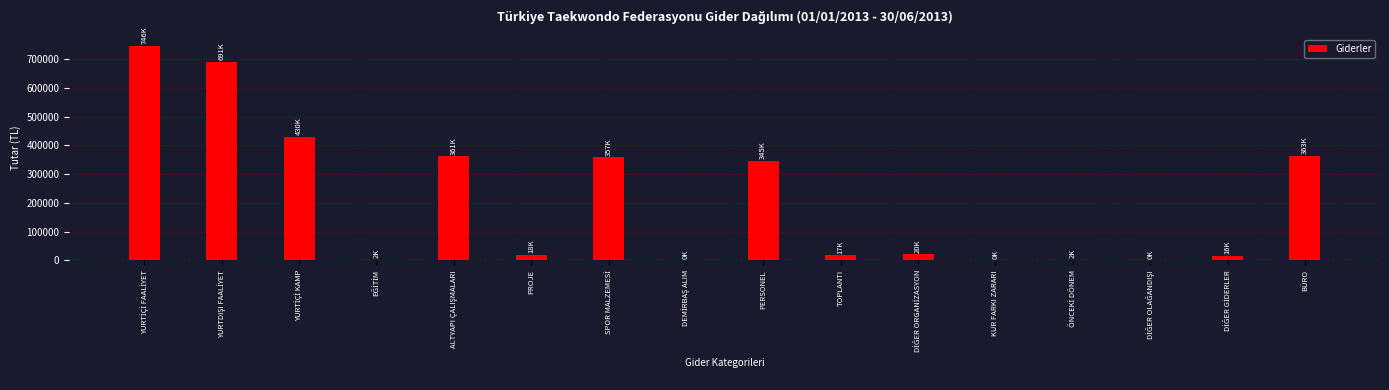

What is the greatest value displayed?

746682.7